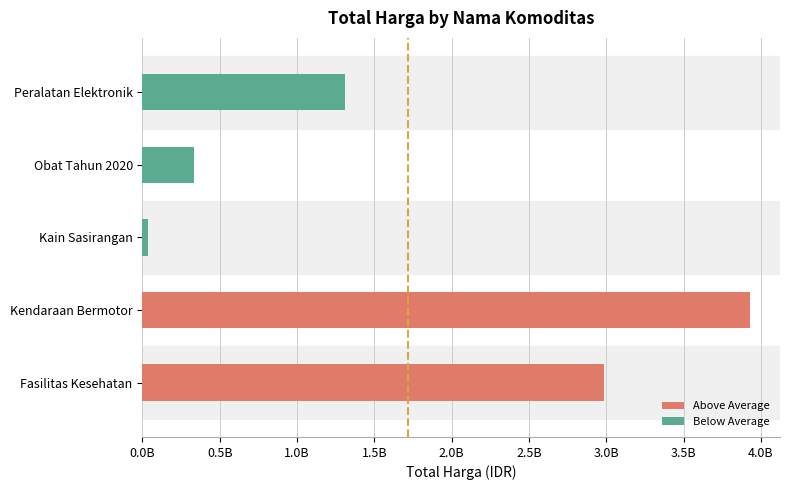

At which label is the value closest to 1982819550?

Peralatan Elektronik